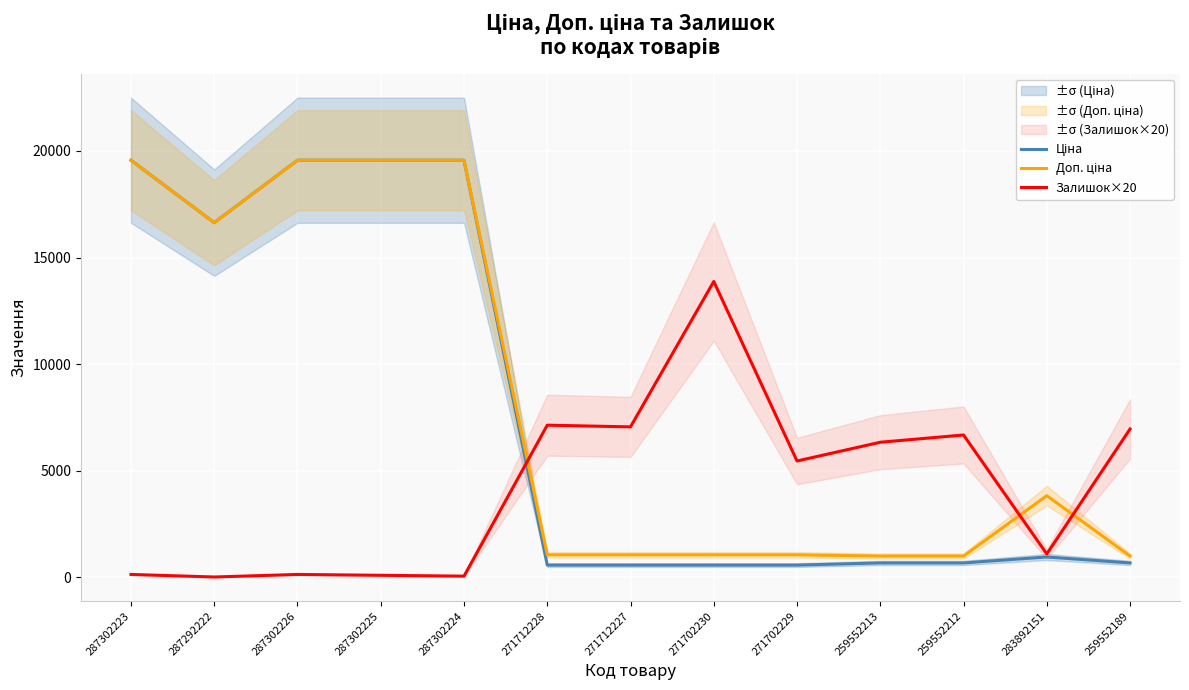

What is the label of the 4th point from the right?

259552213